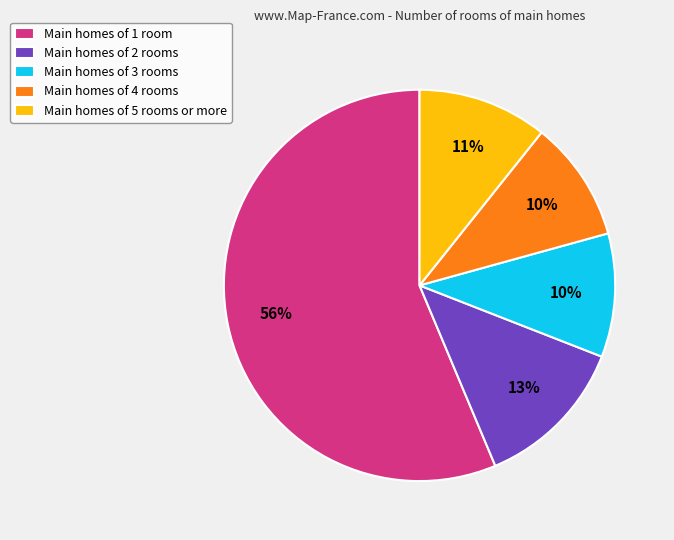

To the nearest percent, what is the average slice percentage?

20%